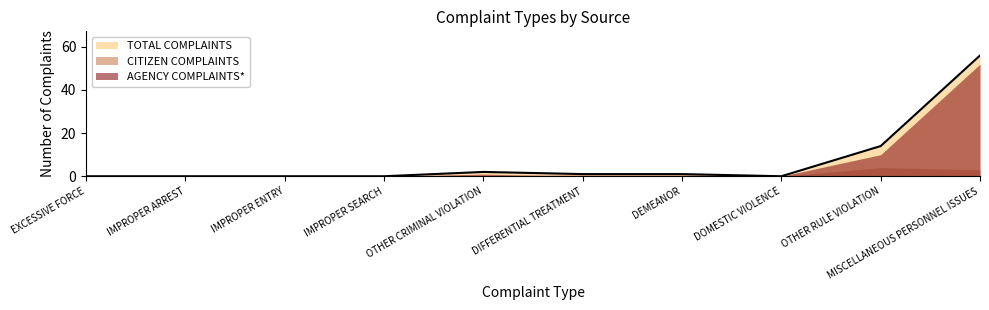

Reading right to left, transcribe all the data shown in this chart.

TOTAL COMPLAINTS: 56	14	0	1	1	2	0	0	0	0
CITIZEN COMPLAINTS: 3	4	0	1	1	0	0	0	0	0
AGENCY COMPLAINTS*: 52	10	0	0	0	1	0	0	0	0